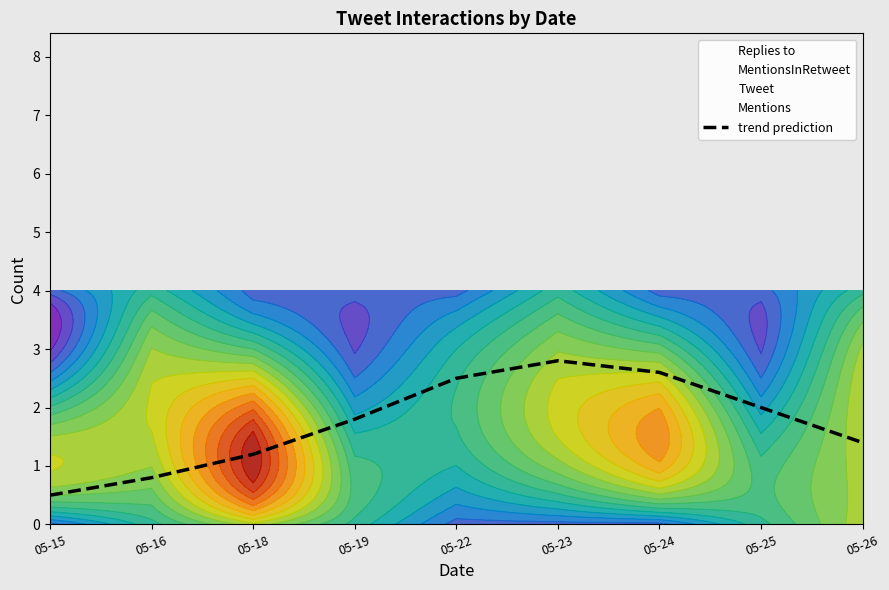

Is this an area chart (filled region under the line)?

No